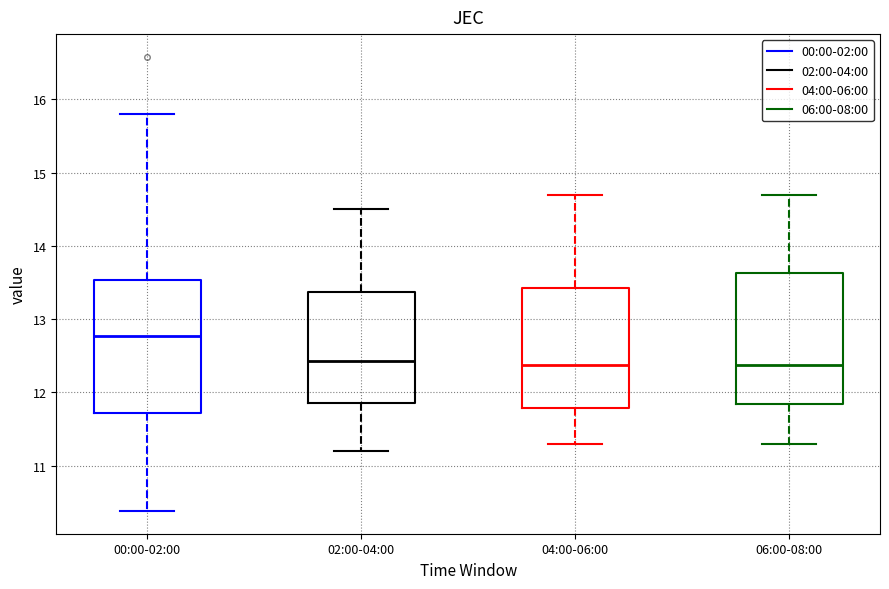

Reading left to right, read every box against the y-axis: the position of its median line, the range the box covers, and the ends of its whiskers. The values are not printed on the chart, so give them approximately, as read against the axis.

00:00-02:00: median 12.8, box 11.7 to 13.5, whiskers 10.4 to 15.8
02:00-04:00: median 12.4, box 11.9 to 13.4, whiskers 11.2 to 14.5
04:00-06:00: median 12.4, box 11.8 to 13.4, whiskers 11.3 to 14.7
06:00-08:00: median 12.4, box 11.8 to 13.6, whiskers 11.3 to 14.7